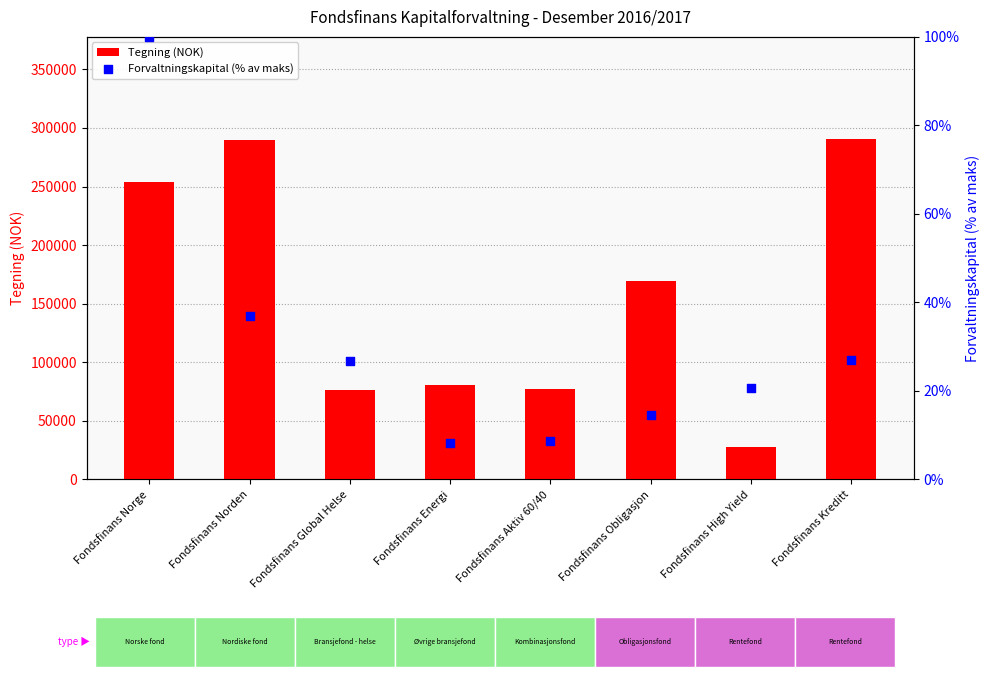

What are all the series names shown in the legend?

Tegning (NOK), Forvaltningskapital (% av maks)